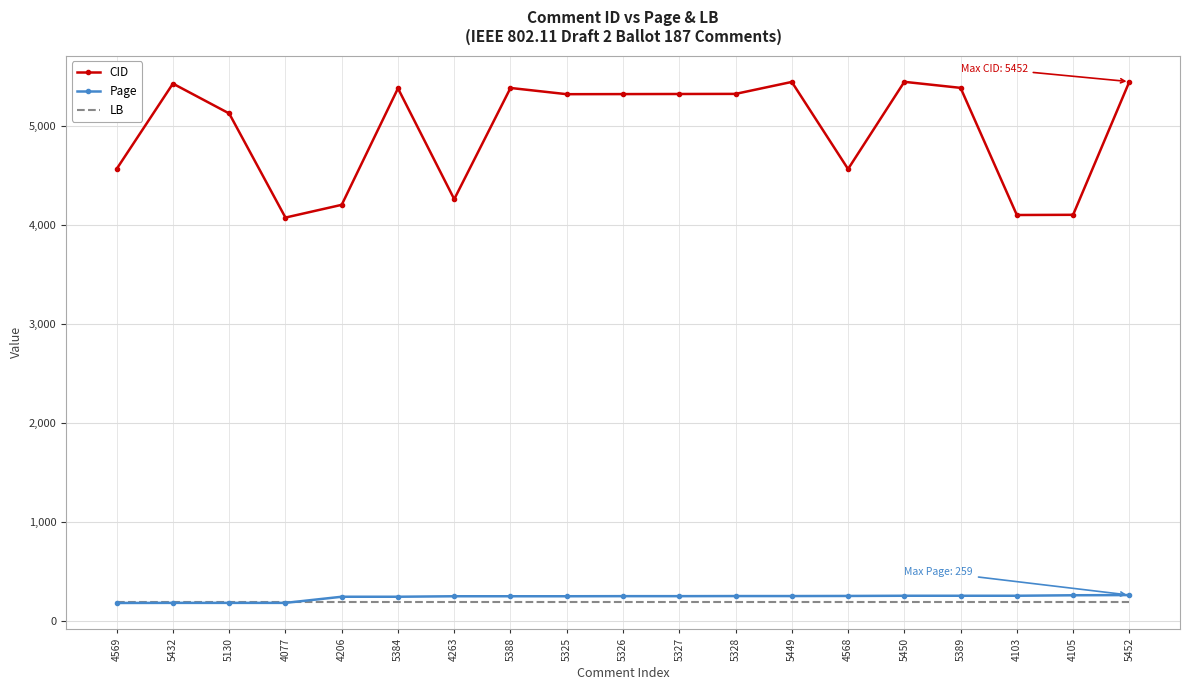

What is the minimum value shown in the chart?

179